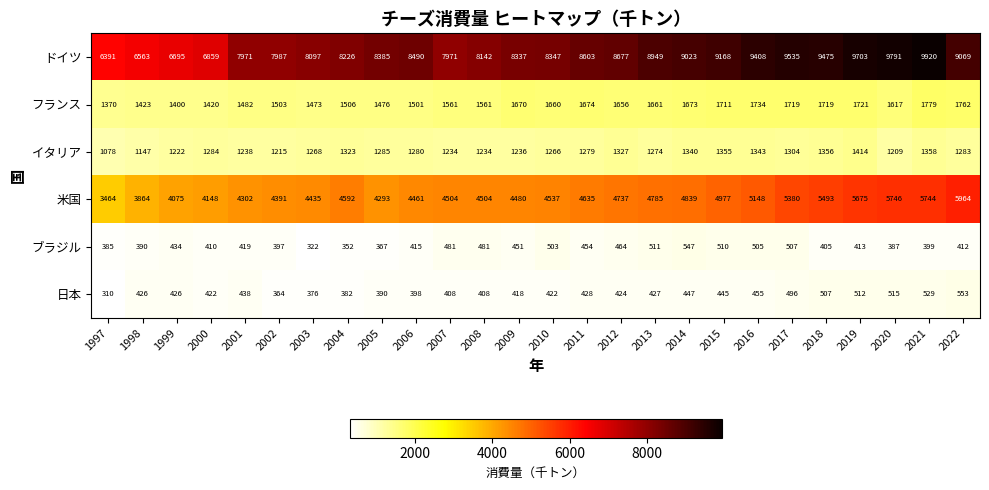

What is the difference between the フランス values at 2009 and 2018?

49